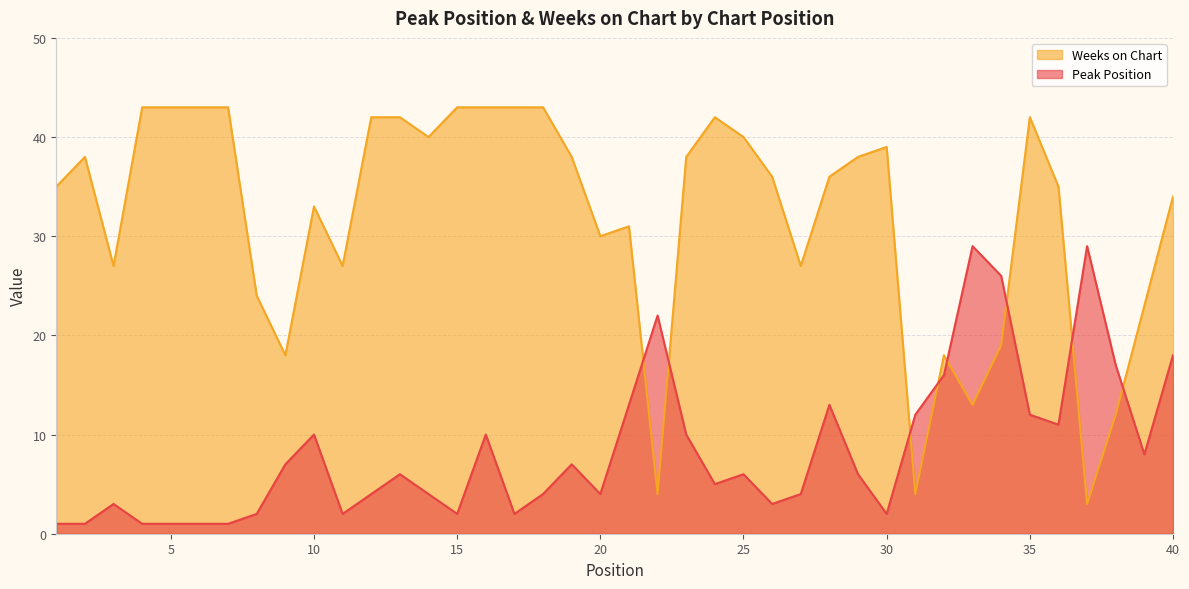

How many lines are shown in the chart?

2